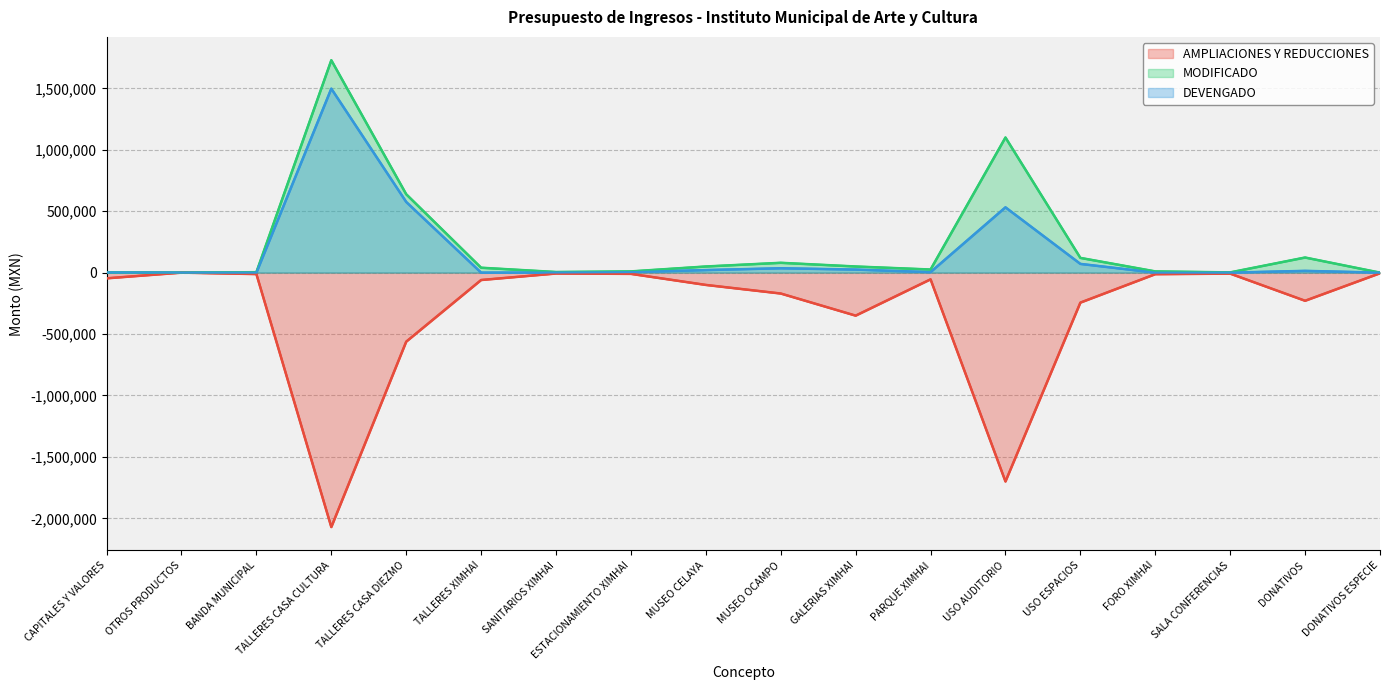

At which category does AMPLIACIONES Y REDUCCIONES reach its first local peak?

OTROS PRODUCTOS